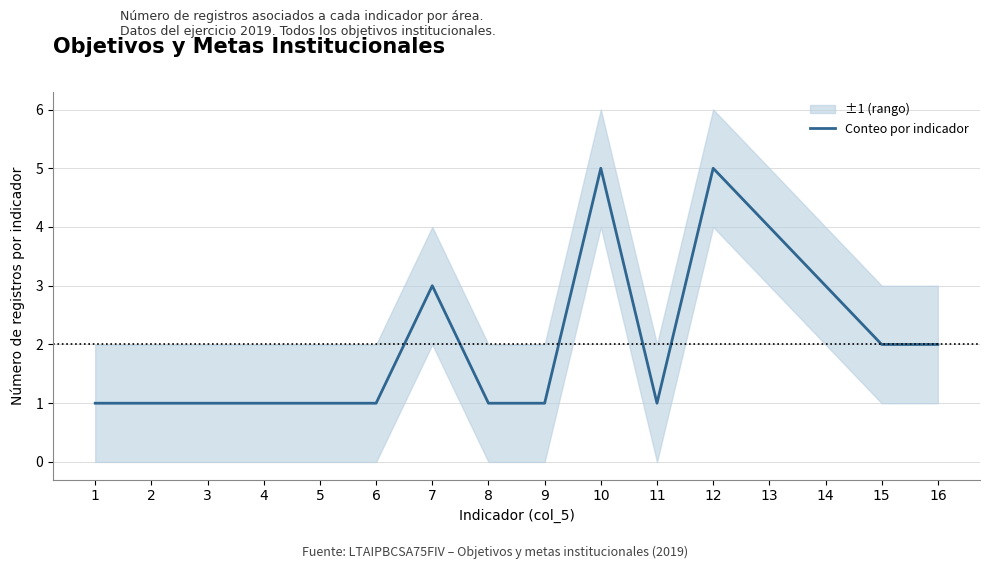

True or false: there are more than 1 points higher than both neighbors.

True